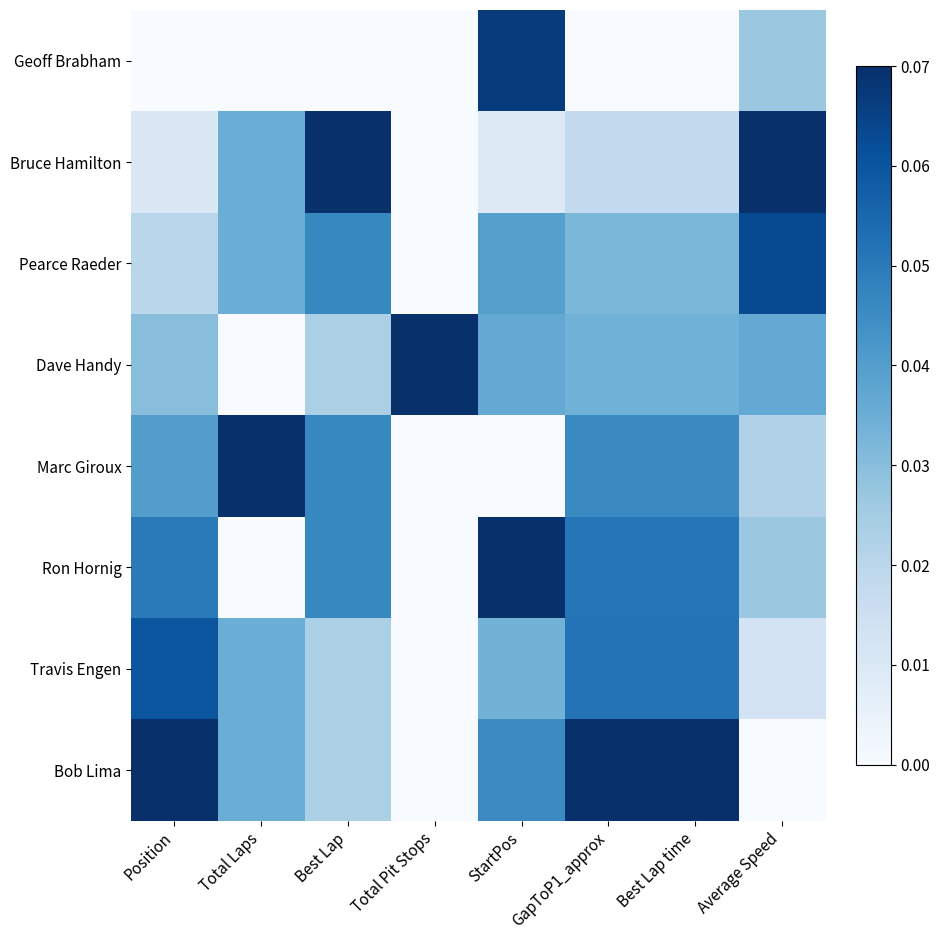

Reading left to right, transcribe all the data shown in this chart.

Geoff Brabham: Position=0.0	Total Laps=0.0	Best Lap=0.0	Total Pit Stops=0.0	StartPos=0.1	GapToP1_approx=0.0	Best Lap time=0.0	Average Speed=0.0
Bruce Hamilton: Position=0.0	Total Laps=0.0	Best Lap=0.1	Total Pit Stops=0.0	StartPos=0.0	GapToP1_approx=0.0	Best Lap time=0.0	Average Speed=0.1
Pearce Raeder: Position=0.0	Total Laps=0.0	Best Lap=0.0	Total Pit Stops=0.0	StartPos=0.0	GapToP1_approx=0.0	Best Lap time=0.0	Average Speed=0.1
Dave Handy: Position=0.0	Total Laps=0.0	Best Lap=0.0	Total Pit Stops=0.1	StartPos=0.0	GapToP1_approx=0.0	Best Lap time=0.0	Average Speed=0.0
Marc Giroux: Position=0.0	Total Laps=0.1	Best Lap=0.0	Total Pit Stops=0.0	StartPos=0.0	GapToP1_approx=0.0	Best Lap time=0.0	Average Speed=0.0
Ron Hornig: Position=0.1	Total Laps=0.0	Best Lap=0.0	Total Pit Stops=0.0	StartPos=0.1	GapToP1_approx=0.1	Best Lap time=0.1	Average Speed=0.0
Travis Engen: Position=0.1	Total Laps=0.0	Best Lap=0.0	Total Pit Stops=0.0	StartPos=0.0	GapToP1_approx=0.1	Best Lap time=0.1	Average Speed=0.0
Bob Lima: Position=0.1	Total Laps=0.0	Best Lap=0.0	Total Pit Stops=0.0	StartPos=0.0	GapToP1_approx=0.1	Best Lap time=0.1	Average Speed=0.0